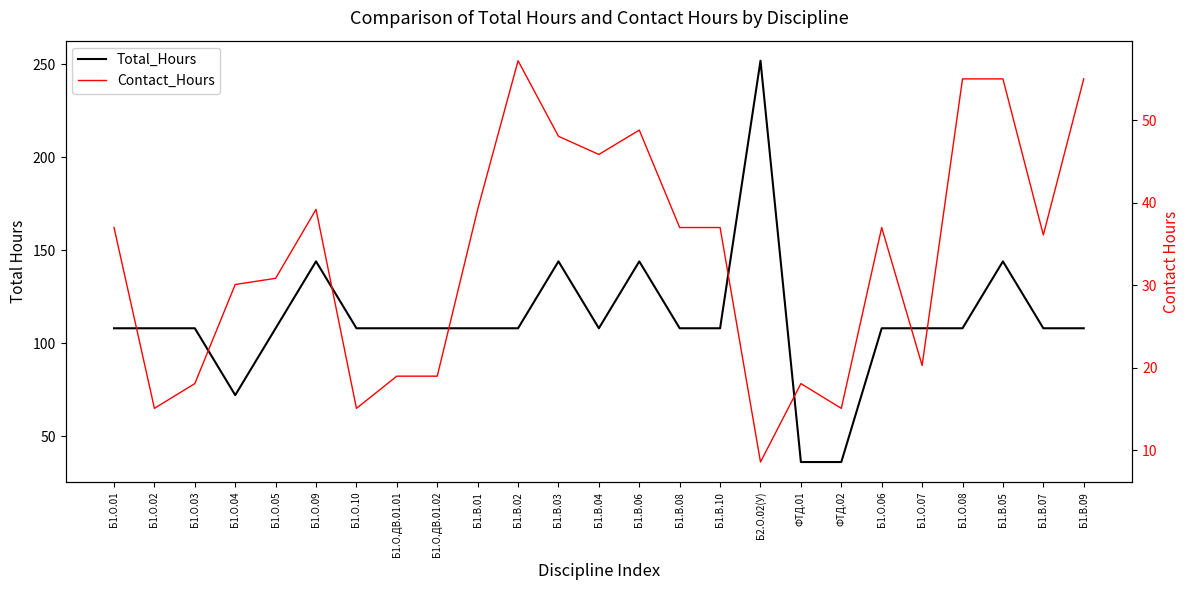

How many lines are shown in the chart?

2